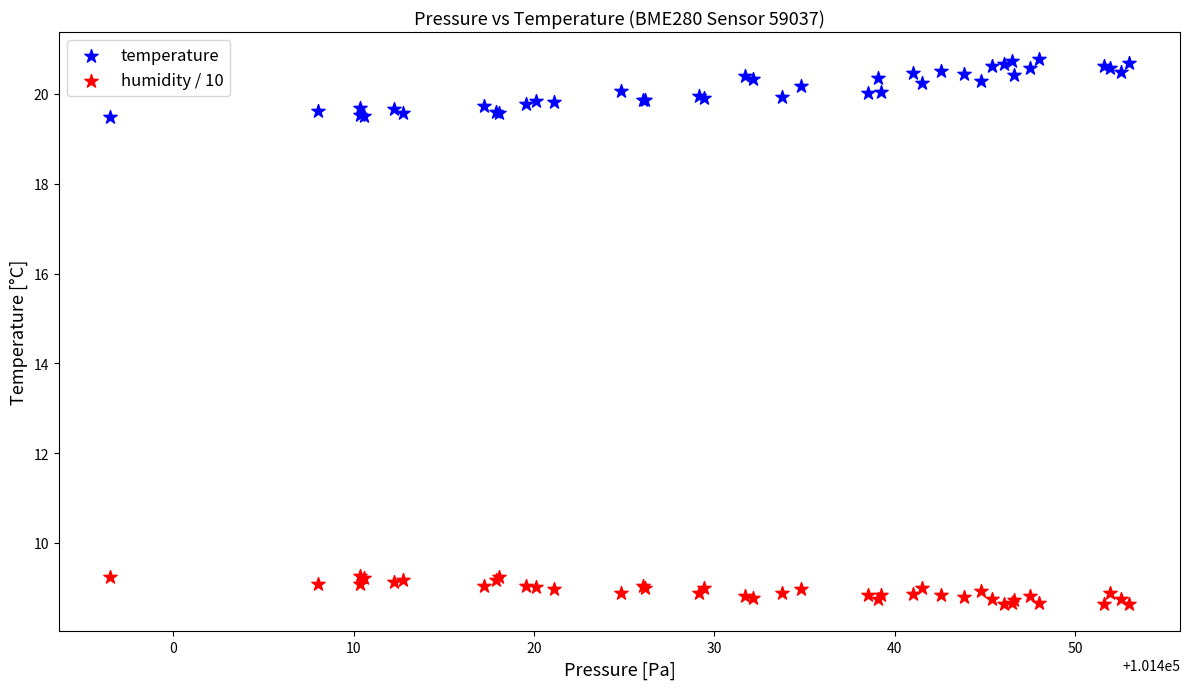

Which series reaches the minimum Y coordinate?

humidity / 10